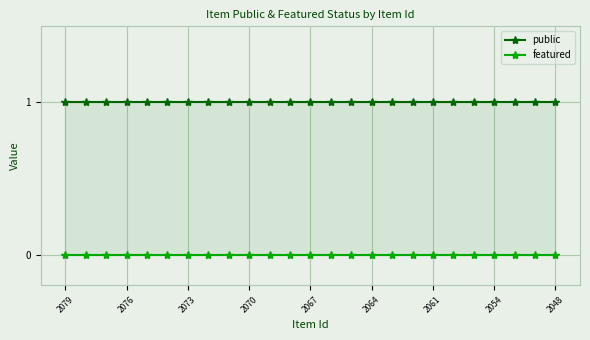

True or false: public and featured cross at least once.

False